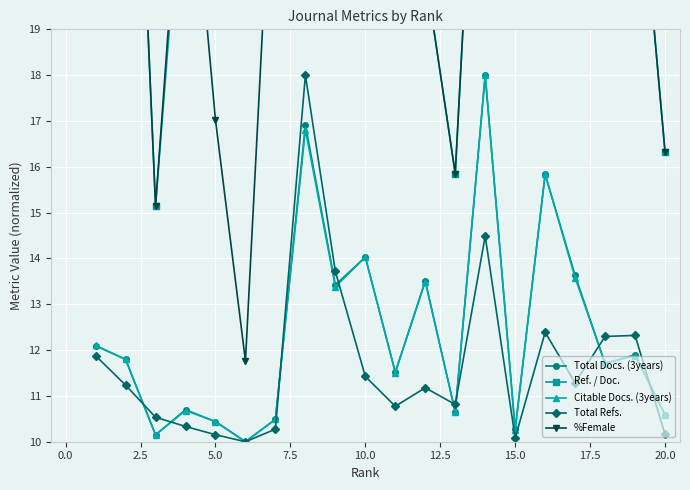

How many intersections are there between Total Refs. and Total Docs. (3years)?

8